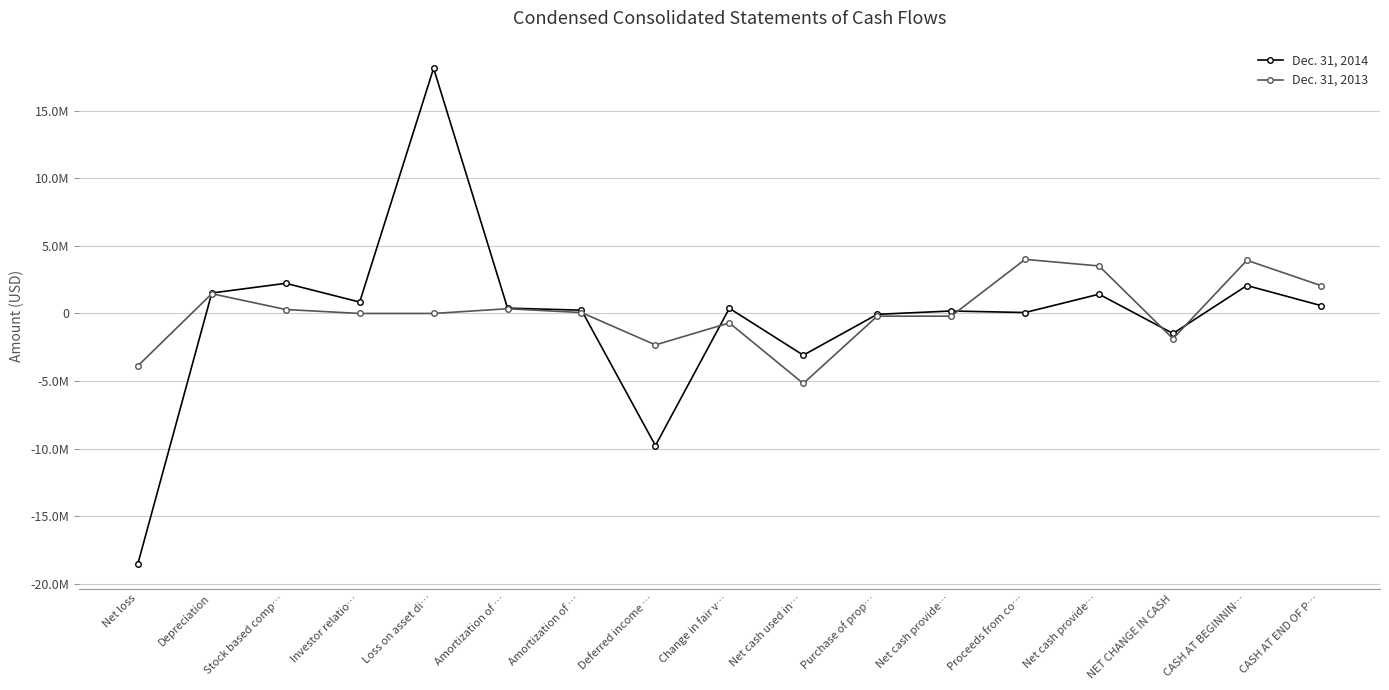

Does the chart have visible grid lines?

Yes